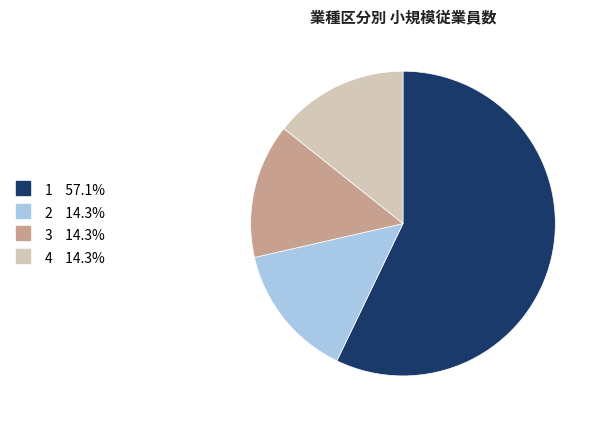

True or false: 2 accounts for 14% of the total.

True